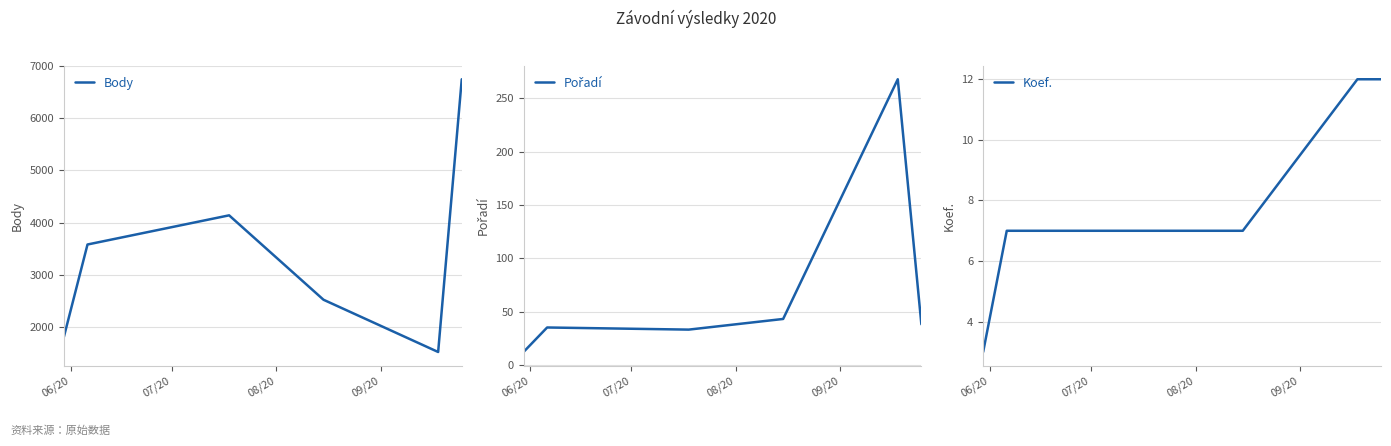

What is the lowest value of the Body series?

1514